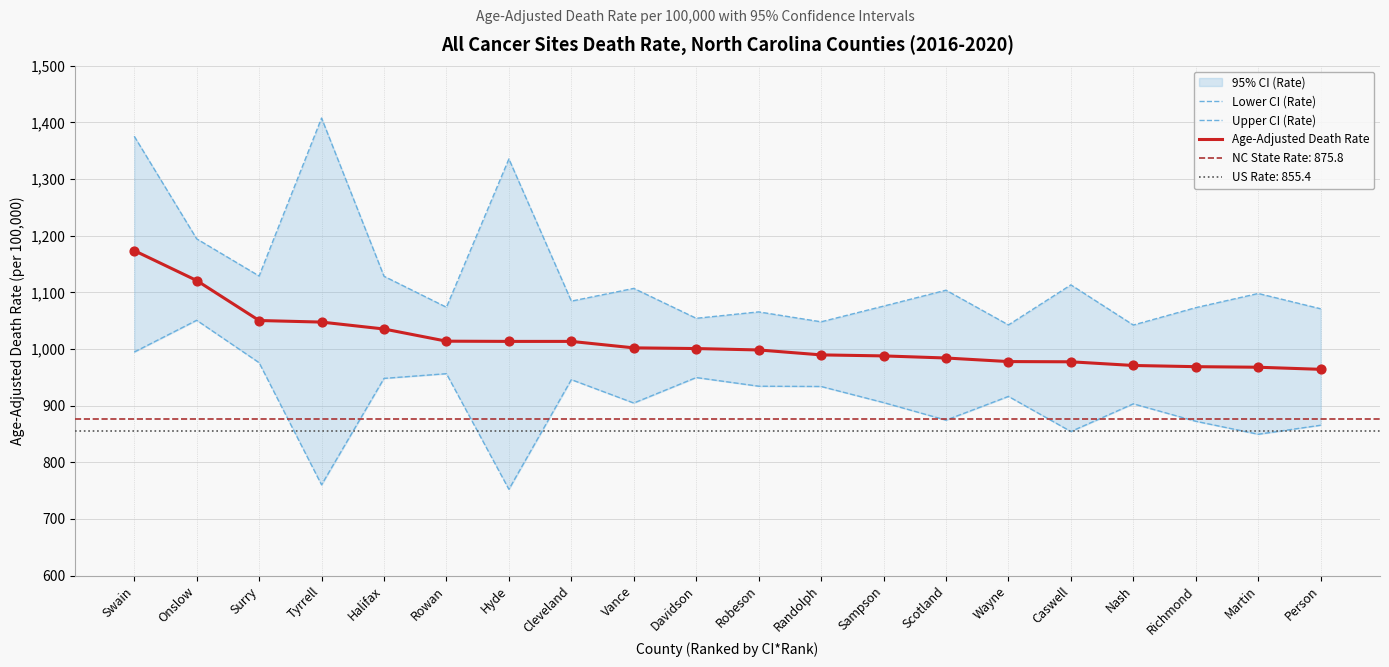

What is the approximate value of Age-Adjusted Death Rate at Martin?

967.9